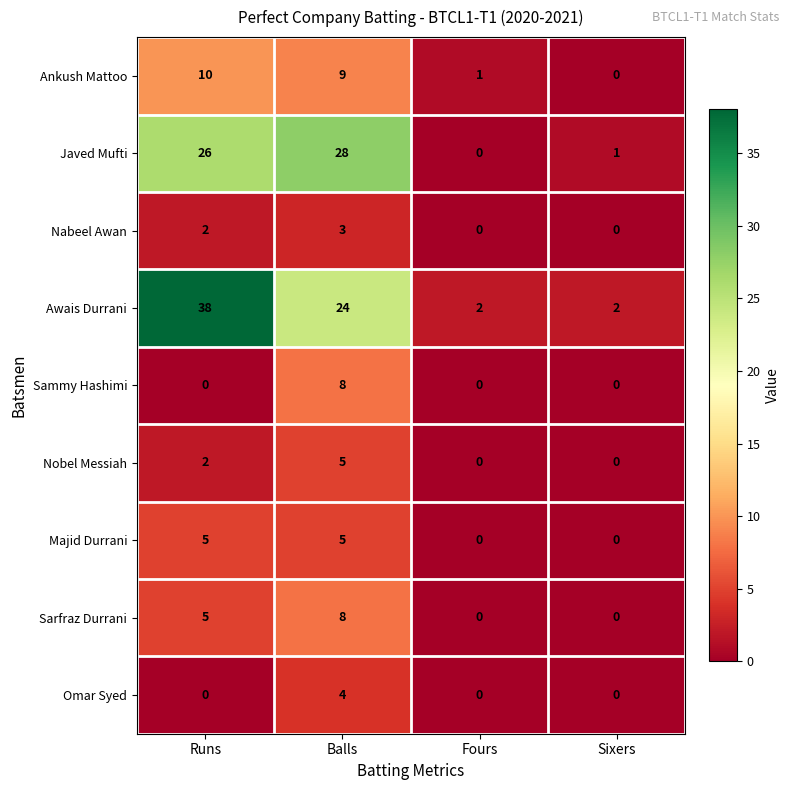

How many values in Sarfraz Durrani are above zero?

2